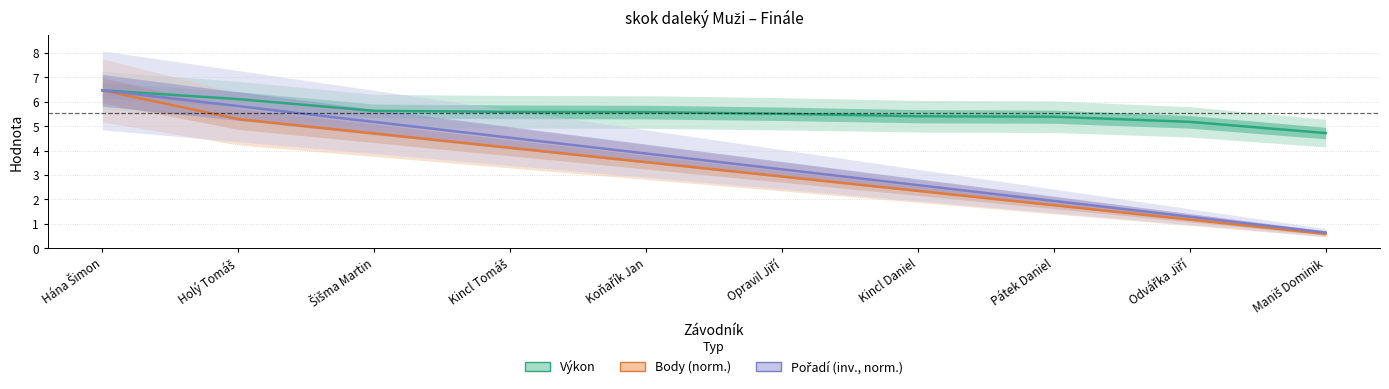

How many data points in Body (norm.) are less than 3?

5